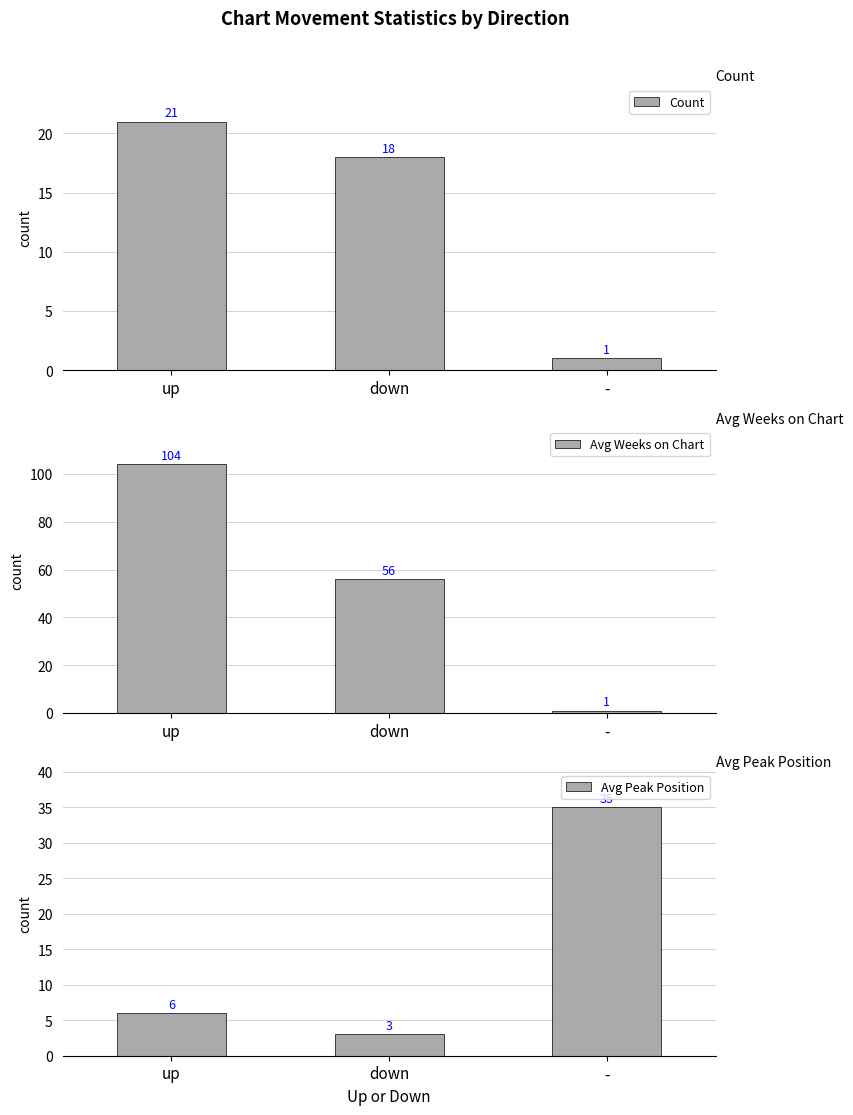

Between up and -, which is larger?

up